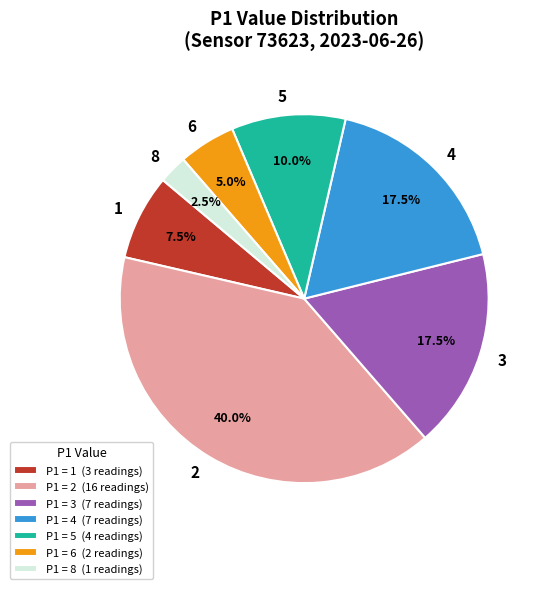

What percentage do 5 and 6 together represent?

15.0%